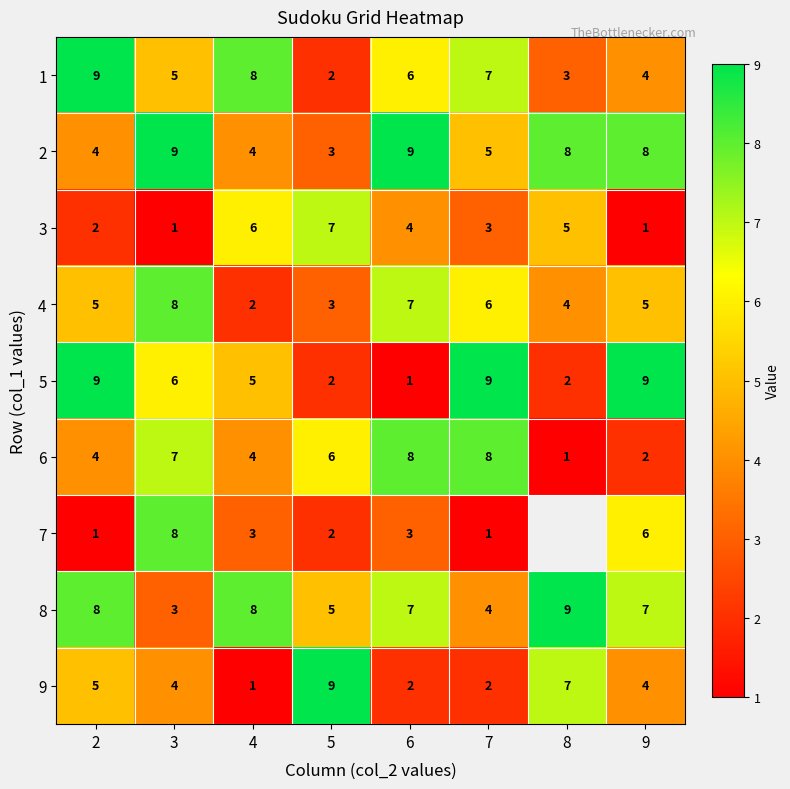

Which has a higher value, 7 or 5?

7